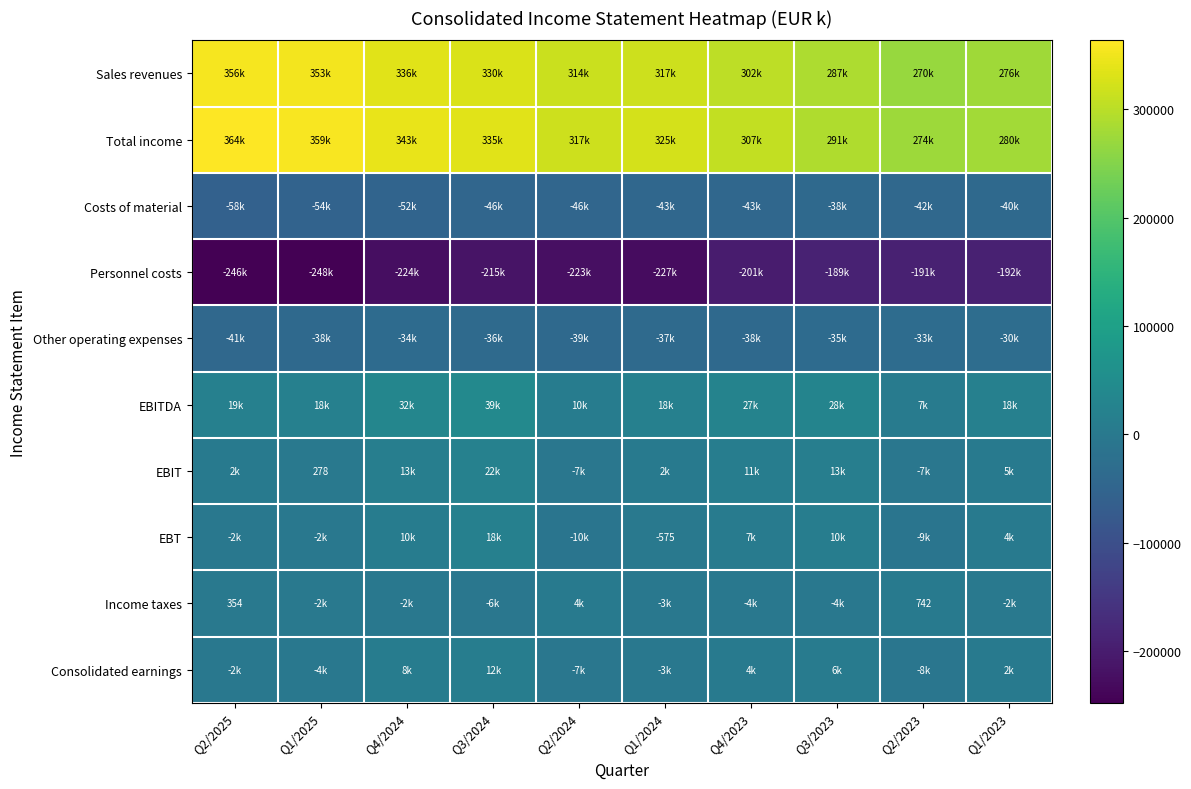

How many values in the Income taxes series are below -1789?

5